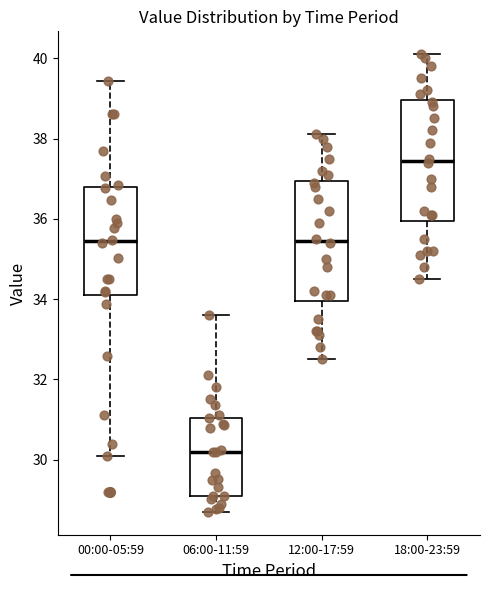

Which box has the lowest median line?

06:00-11:59